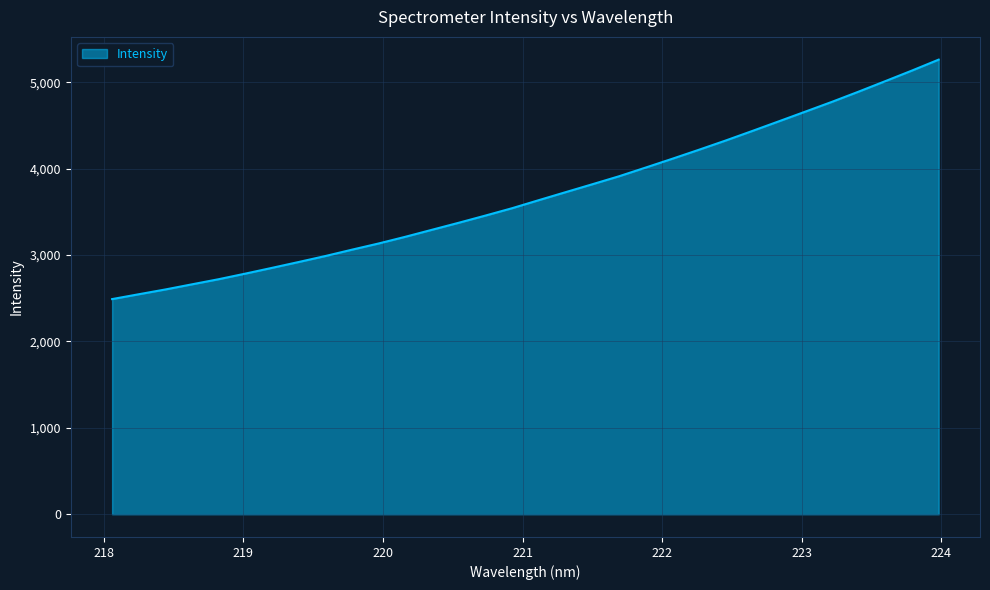

True or false: there are more than 0 points higher than both neighbors.

False